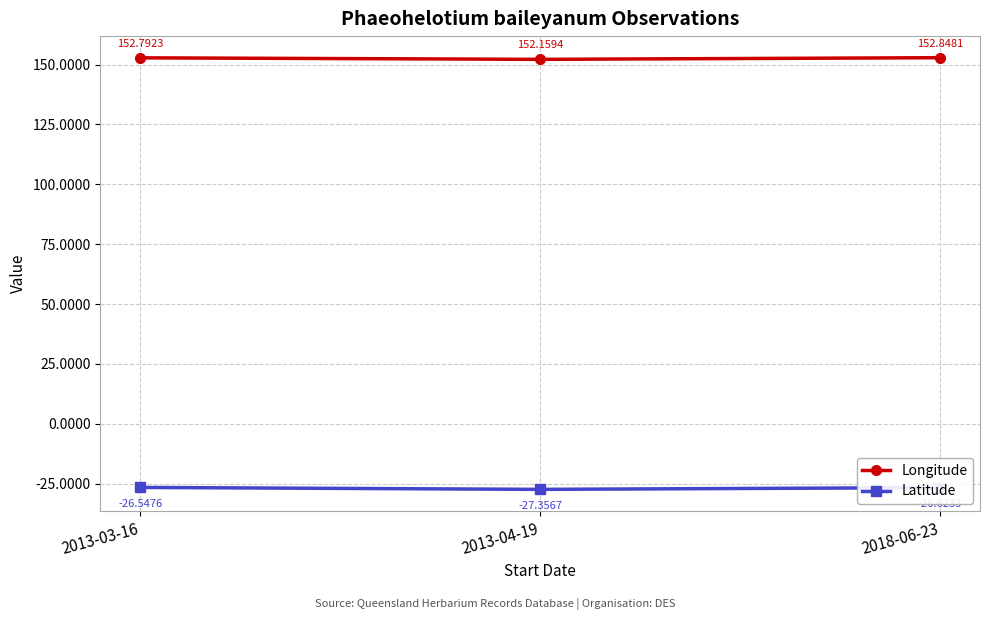

The Latitude series shows -15.8 at 2018-06-23. True or false?

False